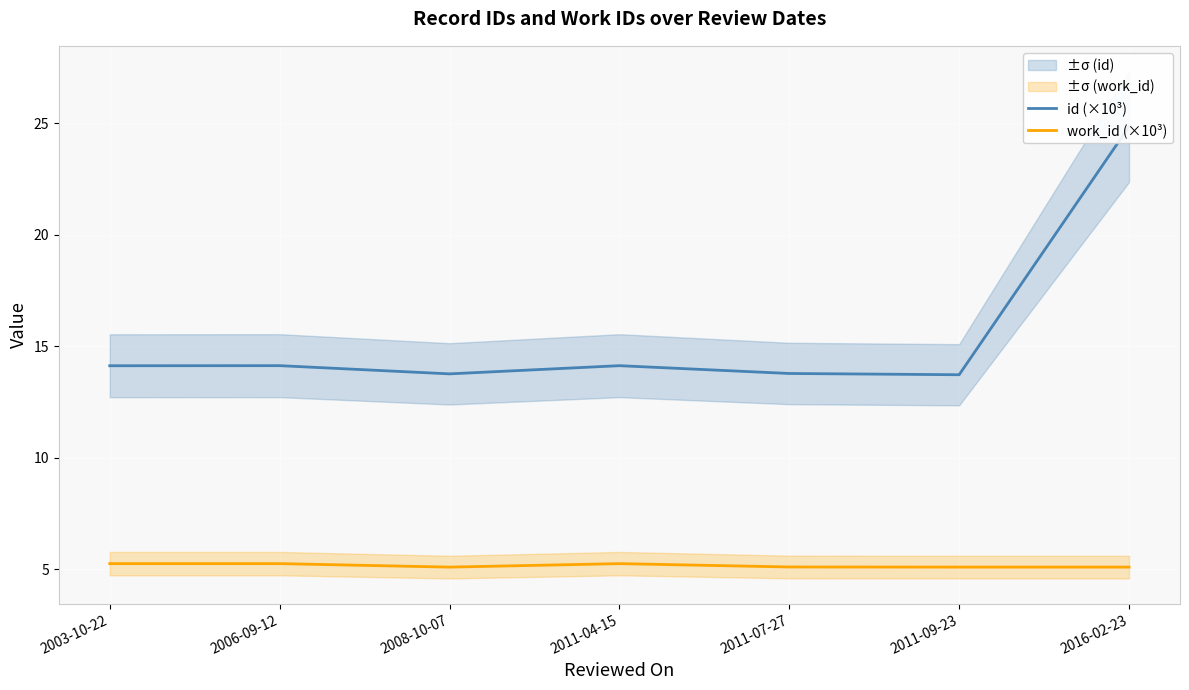

At which category is the sum across all series the highest?

2016-02-23